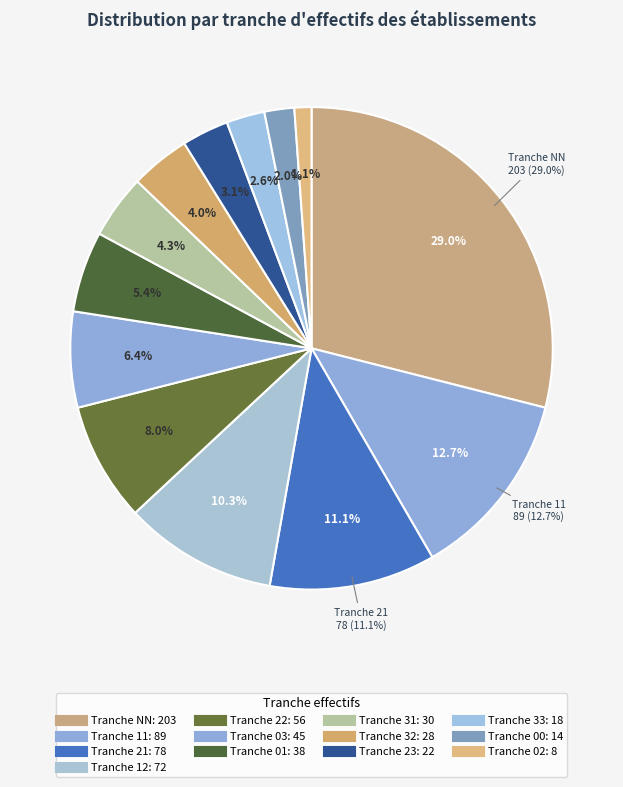

What portion of the pie excludes 21?

88.9%